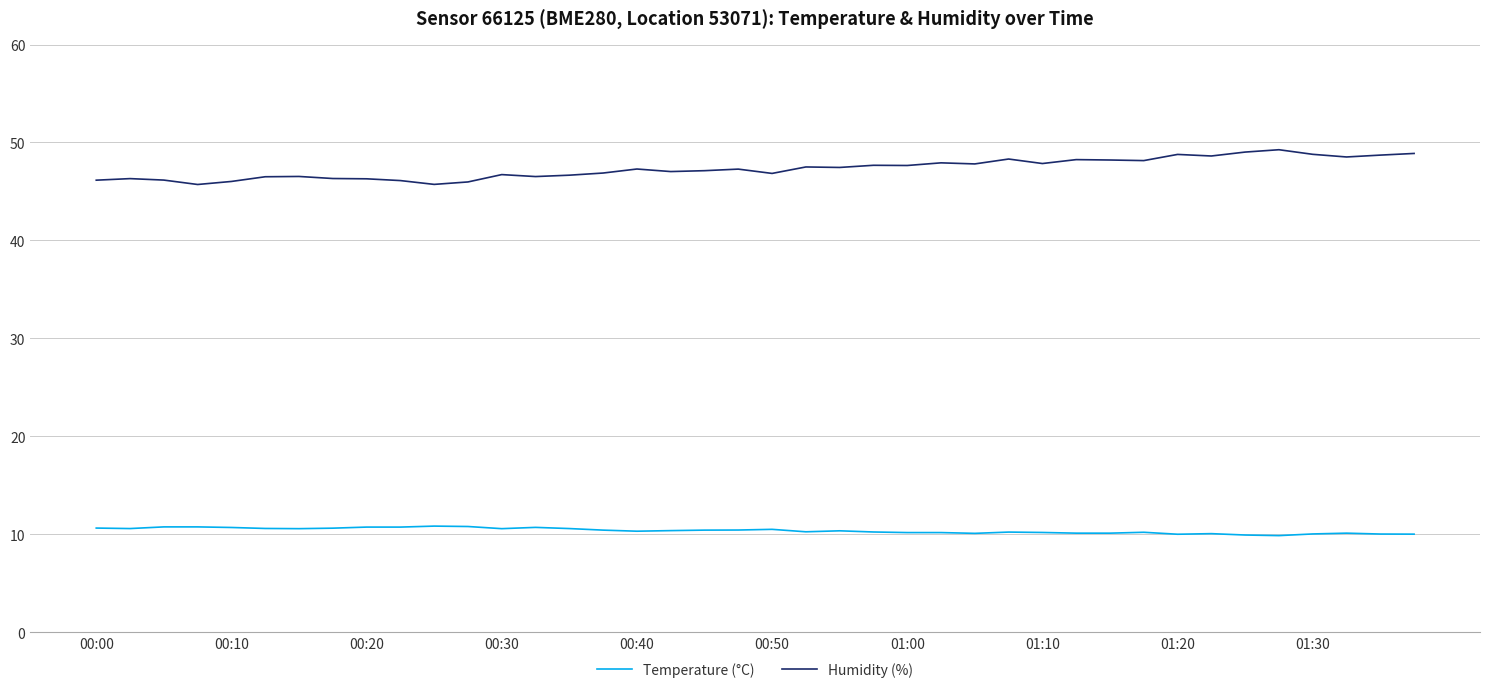

Which series has the largest range (max minus min)?

Humidity (%)